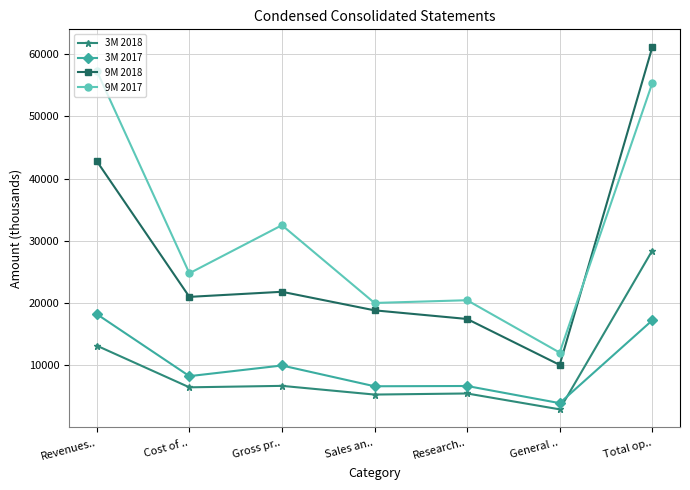

Which series has the largest total across all categories?

9M 2017